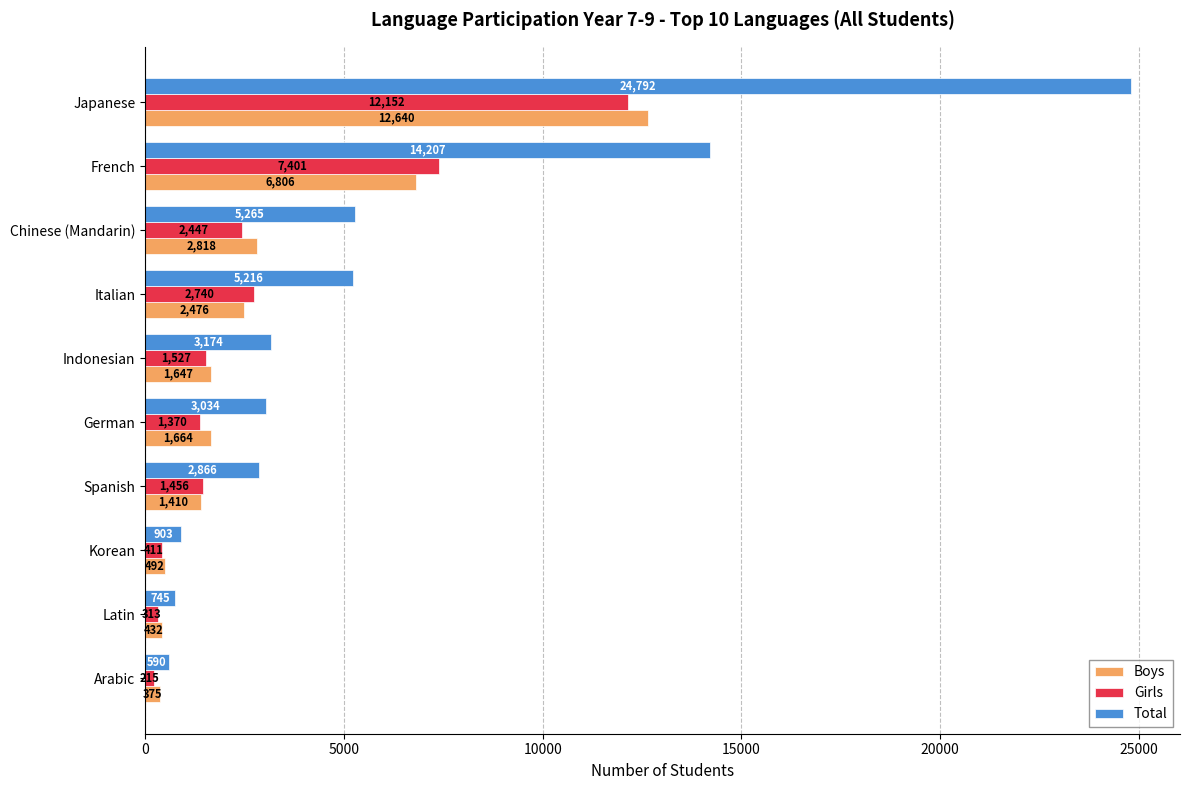

At which label does Girls reach its minimum?

Arabic